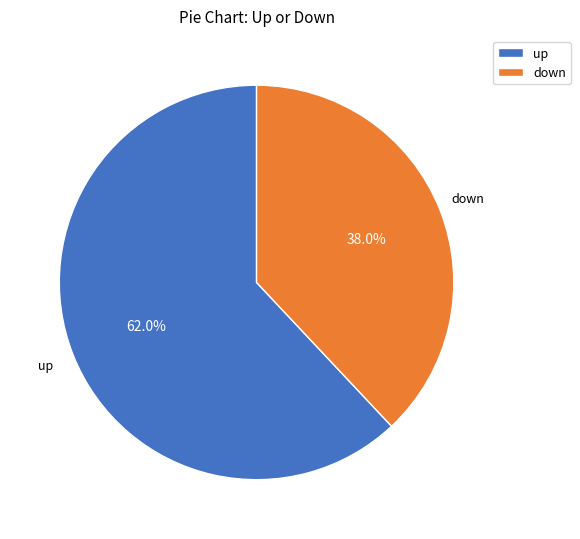

Is it true that down is 32% of the pie?

False